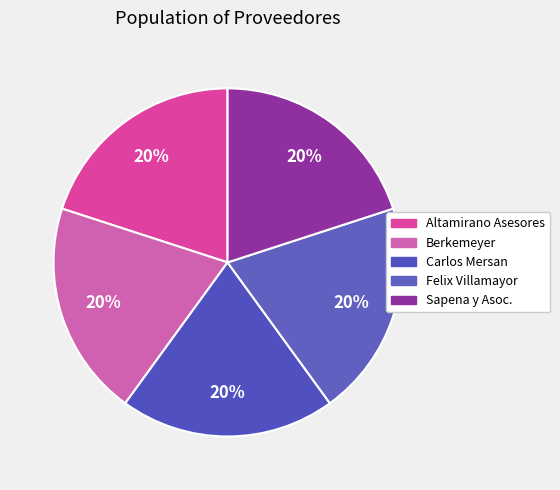

Which slice is the largest?

berkemeyer-attorneys-counselors